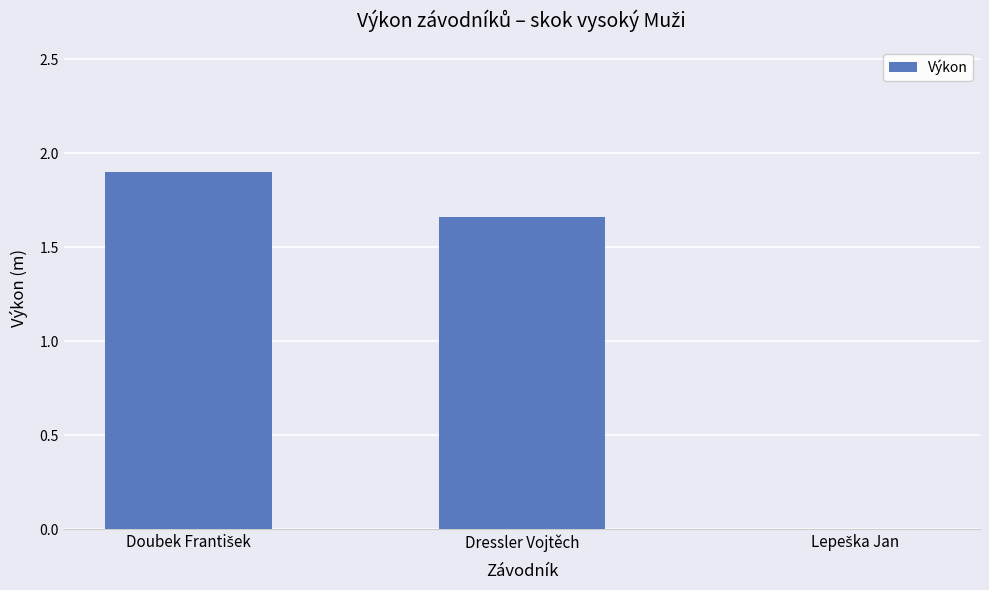

What is the maximum value shown in the chart?

1.9